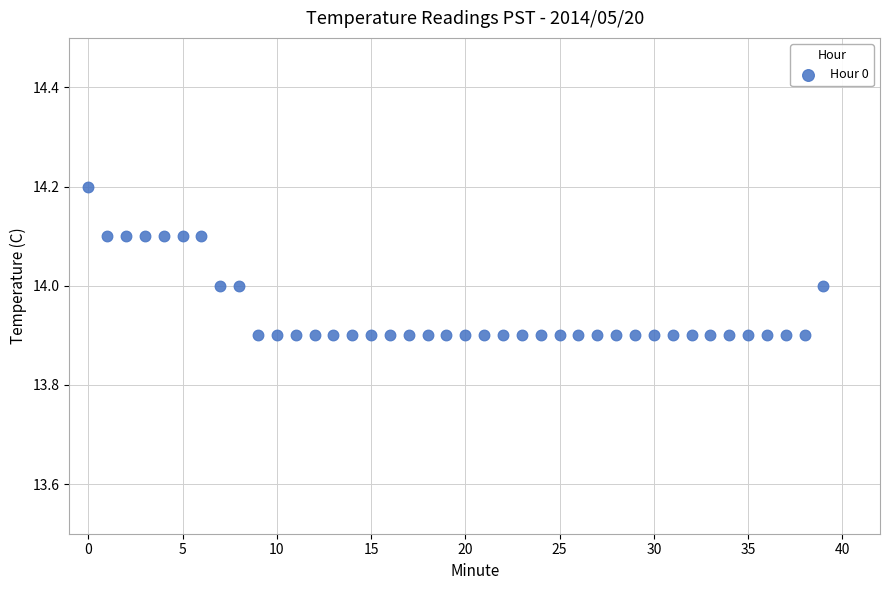

What is the range of Y values (max minus min)?

0.3